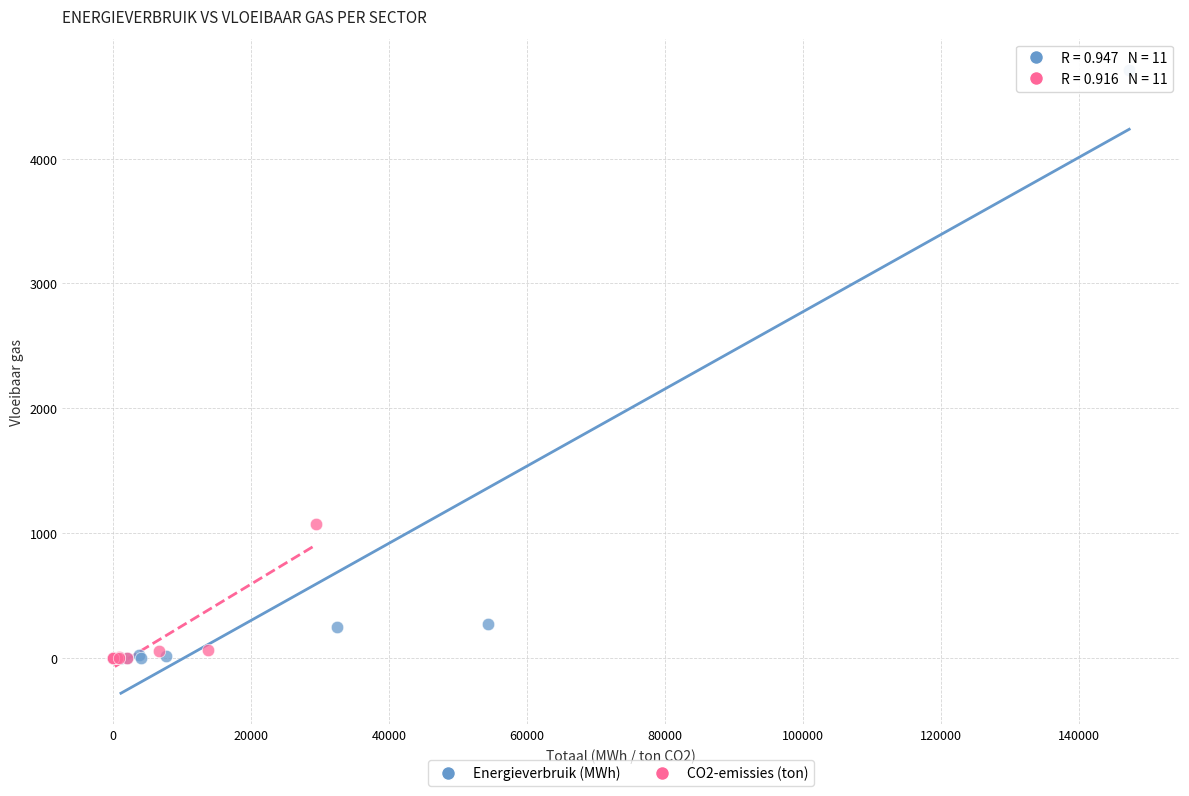

What are all the series names shown in the legend?

Energieverbruik (MWh), CO2-emissies (ton)